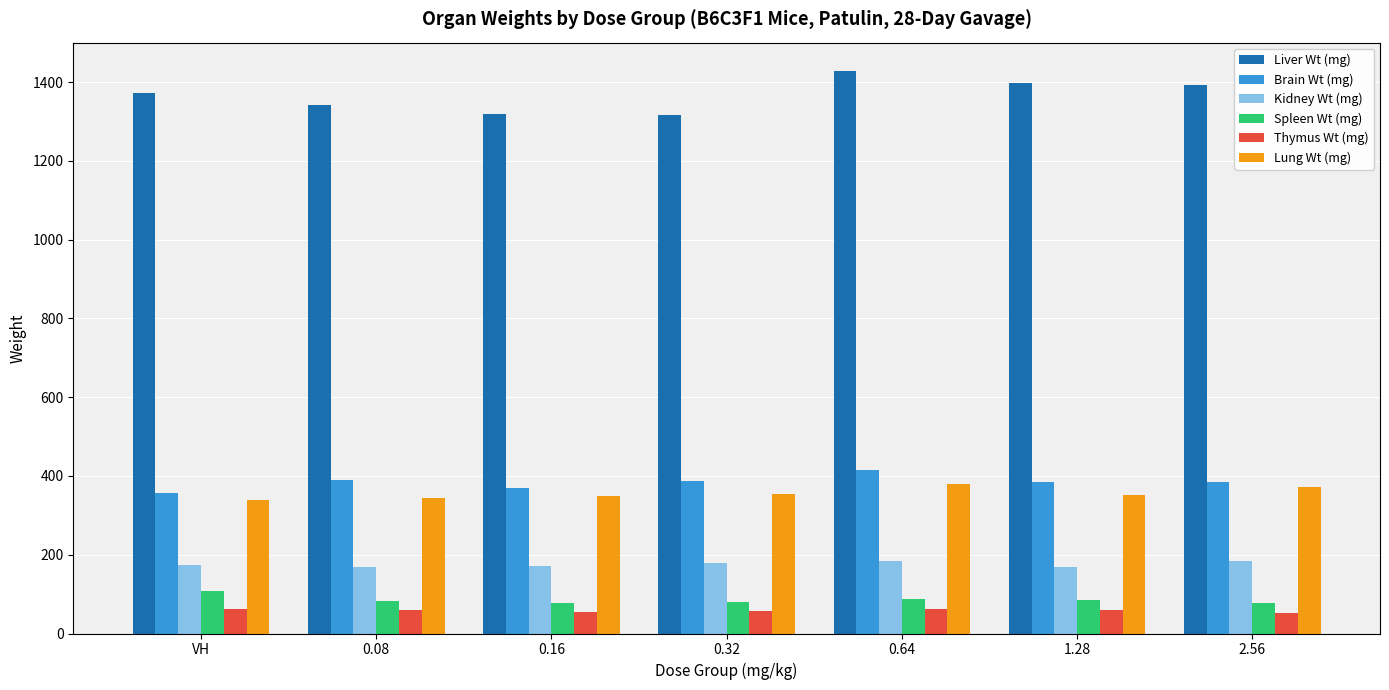

What is the minimum value for Thymus Wt (mg)?

53